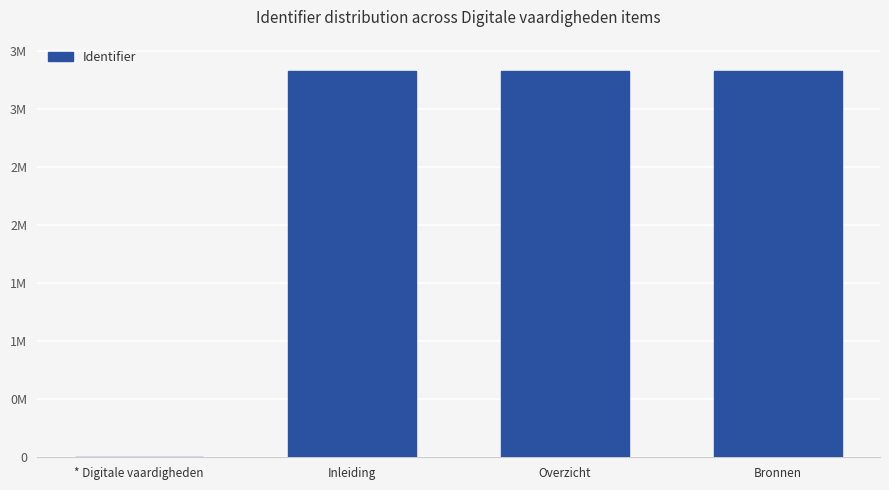

What is the change in value from * Digitale vaardigheden to Inleiding?

+3331287